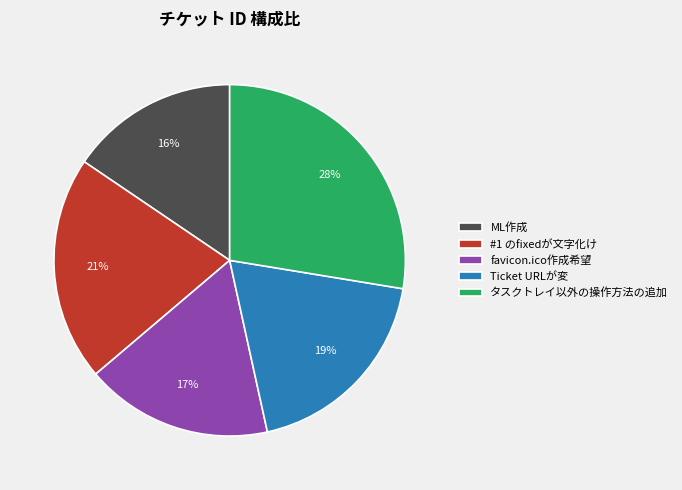

What is the ratio of the value at #1 のfixedが文字化け to the value at ML作成?

1.3